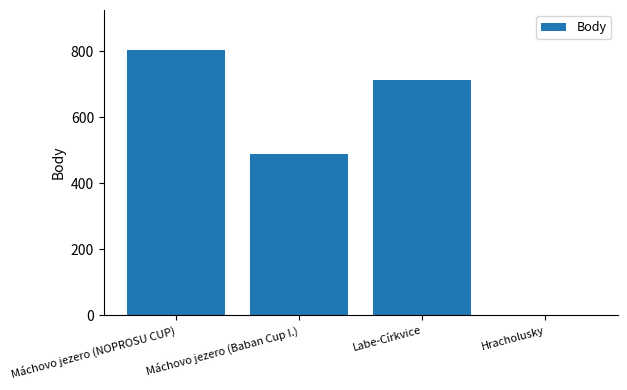

The chart shows a value of 679 at Máchovo jezero (Baban Cup I.). True or false?

False